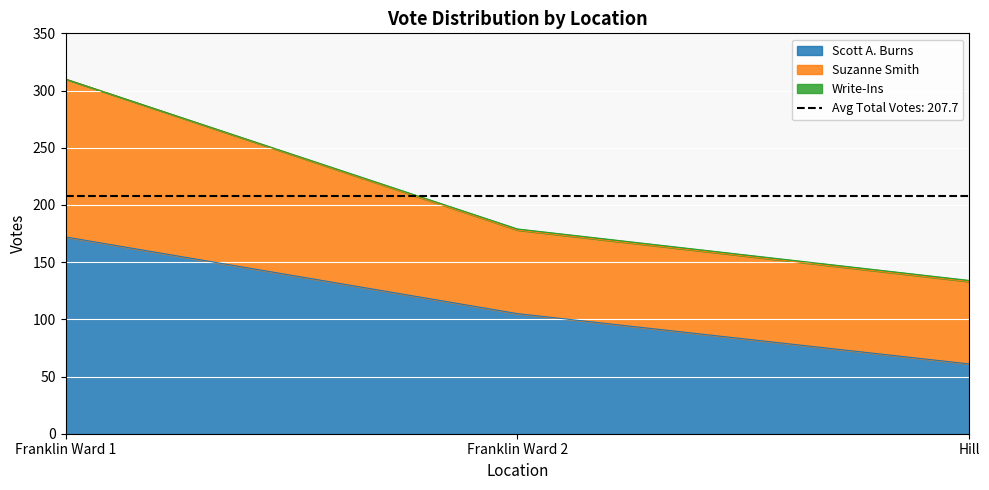

Which has a higher value, Franklin Ward 1 or Hill?

Franklin Ward 1